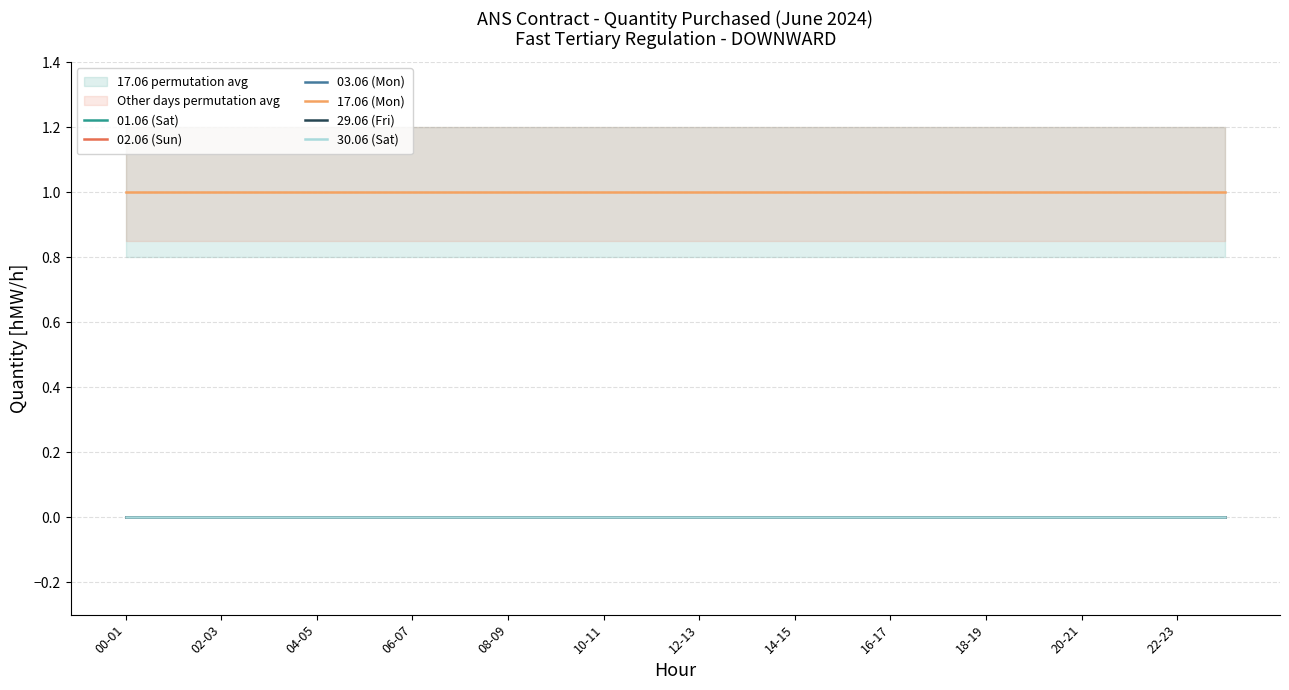

Which series has the largest total across all categories?

17.06 (Mon)